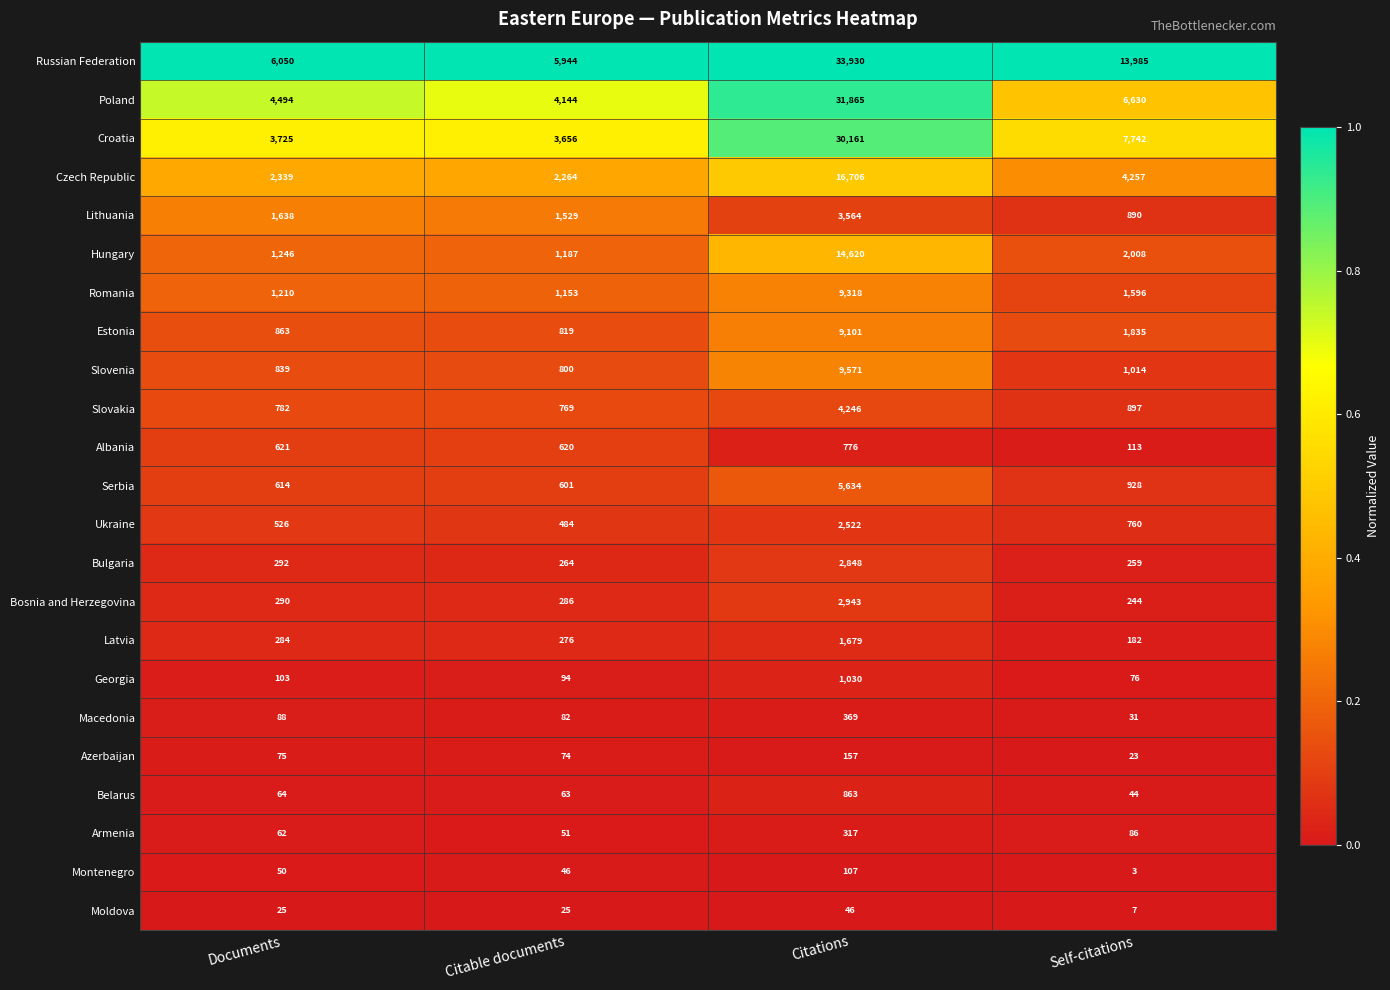

Which series changed the most between Documents and Self-citations?

Russian Federation